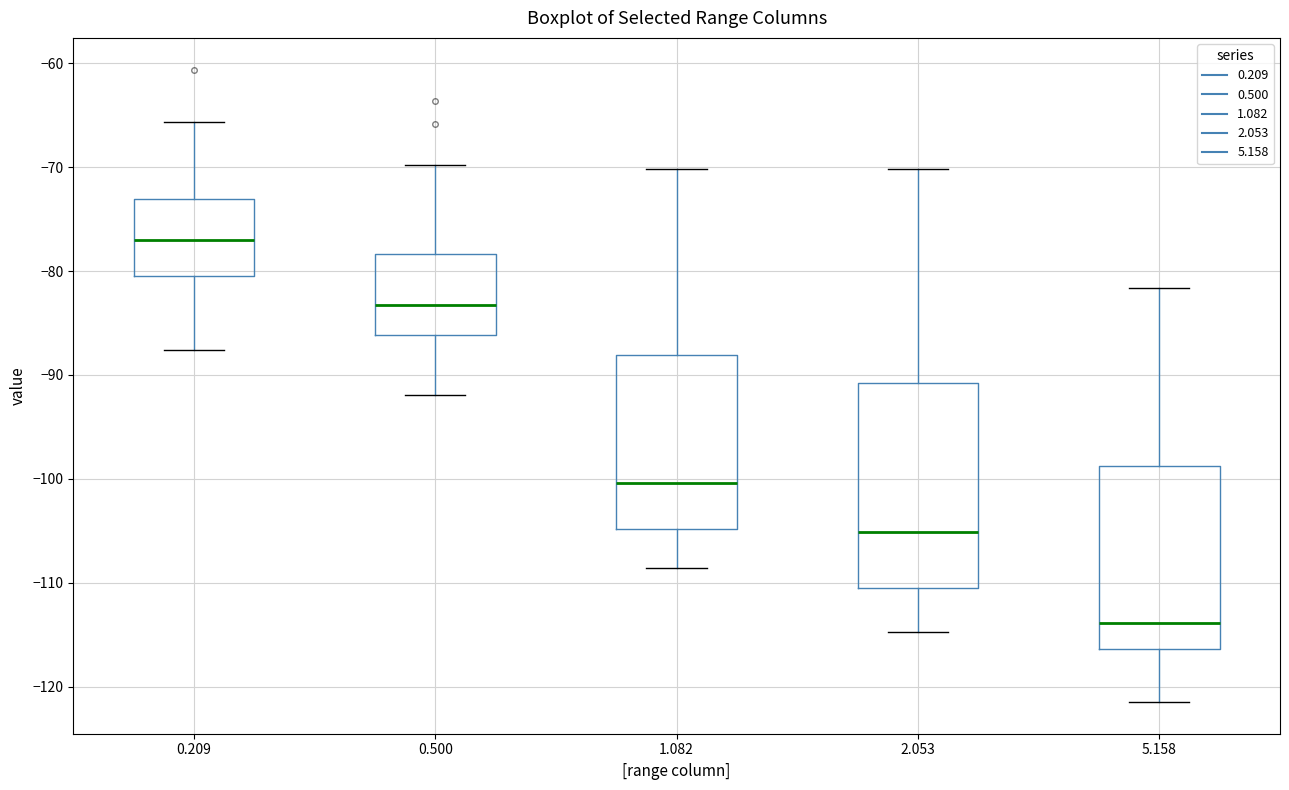

Which box's median line is the highest?

0.209